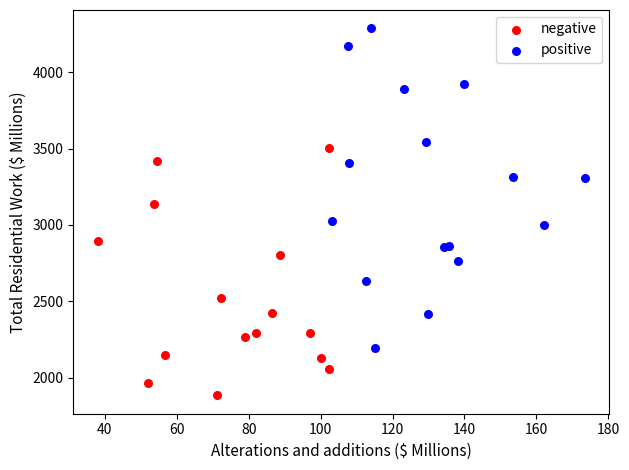

Which series reaches the maximum Y coordinate?

positive